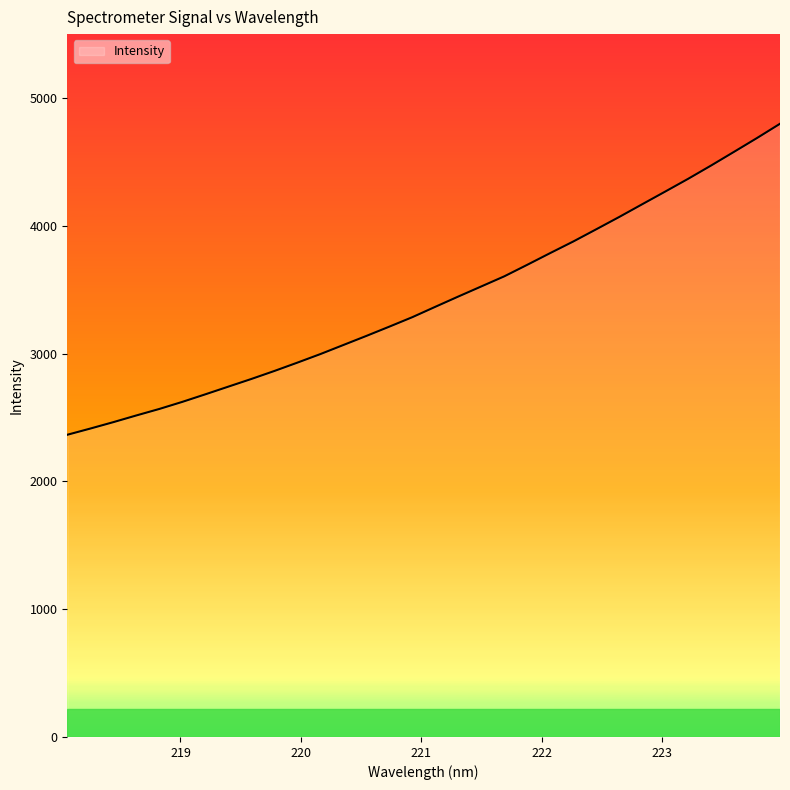

What is the greatest value displayed?

4798.5